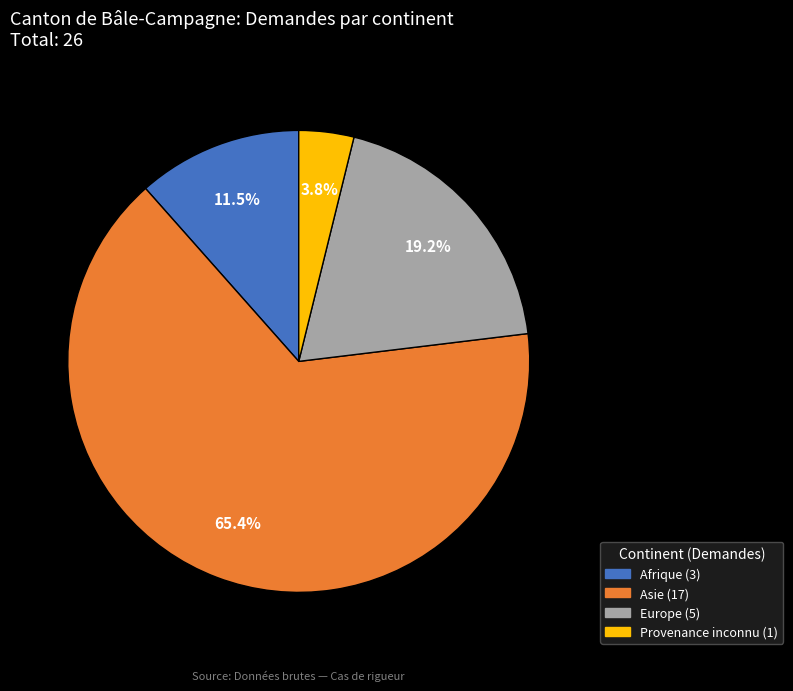

Which slice is the smallest?

Provenance inconnu